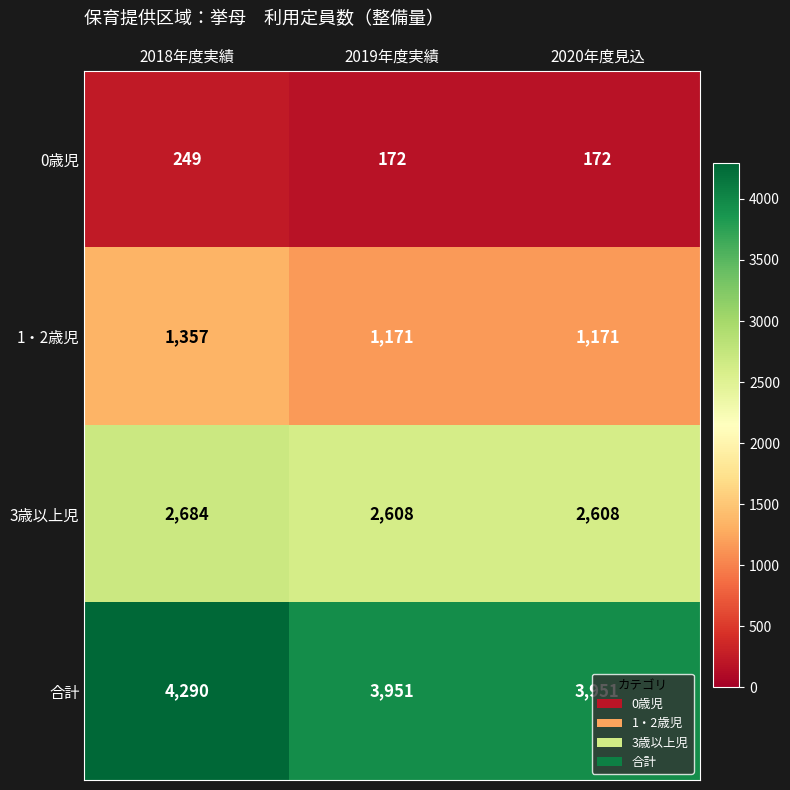

What is the spread (max minus min) of values at 2018年度実績?

4041